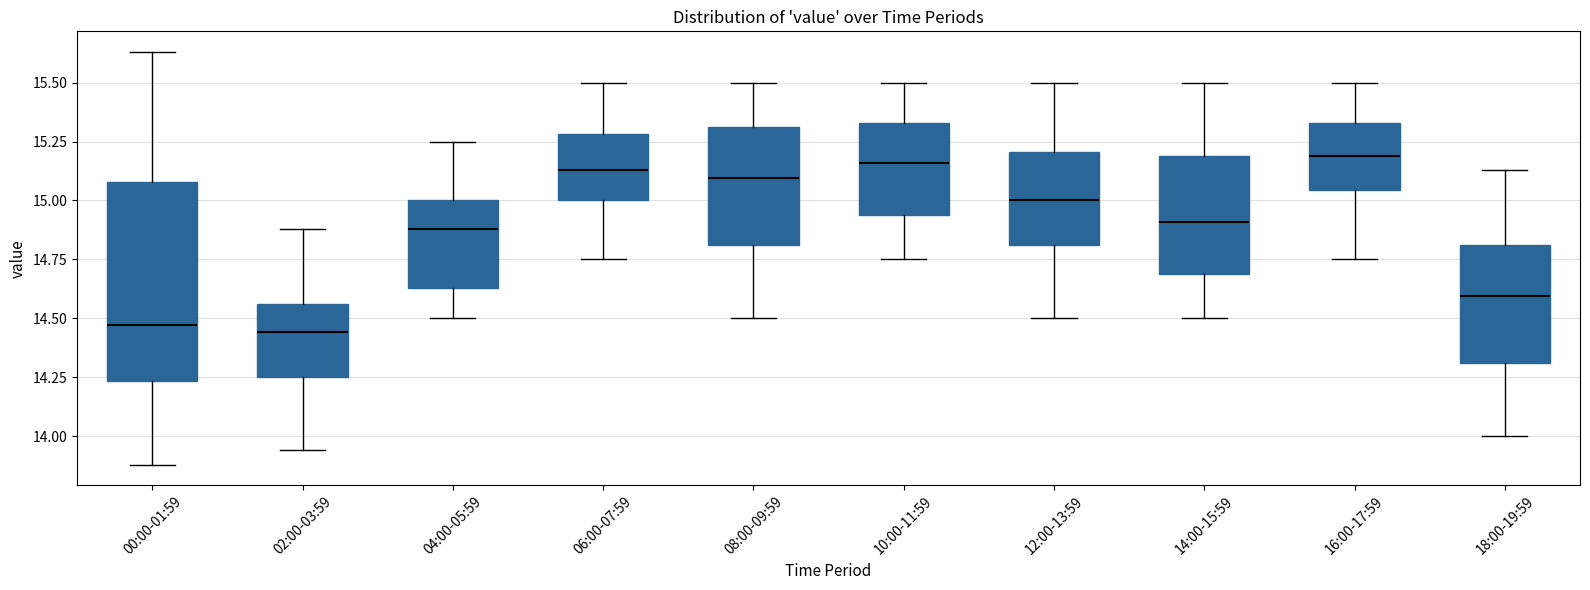

Reading left to right, read every box against the y-axis: the position of its median line, the range the box covers, and the ends of its whiskers. The values are not printed on the chart, so give them approximately, as read against the axis.

00:00-01:59: median 14.45, box 14.25 to 15.10, whiskers 13.90 to 15.65
02:00-03:59: median 14.45, box 14.25 to 14.55, whiskers 13.95 to 14.90
04:00-05:59: median 14.90, box 14.65 to 15.00, whiskers 14.50 to 15.25
06:00-07:59: median 15.15, box 15.00 to 15.30, whiskers 14.75 to 15.50
08:00-09:59: median 15.10, box 14.80 to 15.30, whiskers 14.50 to 15.50
10:00-11:59: median 15.15, box 14.95 to 15.35, whiskers 14.75 to 15.50
12:00-13:59: median 15.00, box 14.80 to 15.20, whiskers 14.50 to 15.50
14:00-15:59: median 14.90, box 14.70 to 15.20, whiskers 14.50 to 15.50
16:00-17:59: median 15.20, box 15.05 to 15.35, whiskers 14.75 to 15.50
18:00-19:59: median 14.60, box 14.30 to 14.80, whiskers 14.00 to 15.15